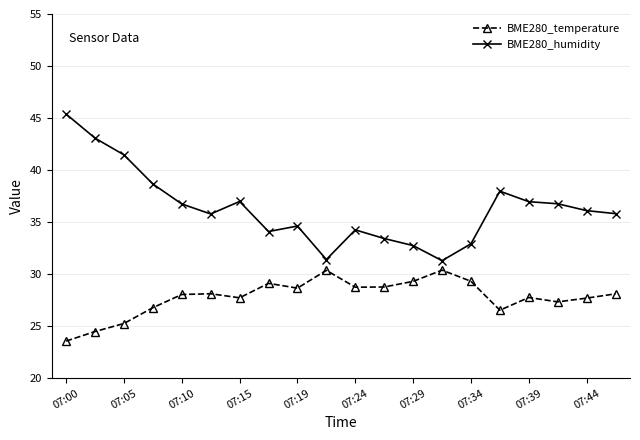

Does the chart display data point markers on the line(s)?

Yes